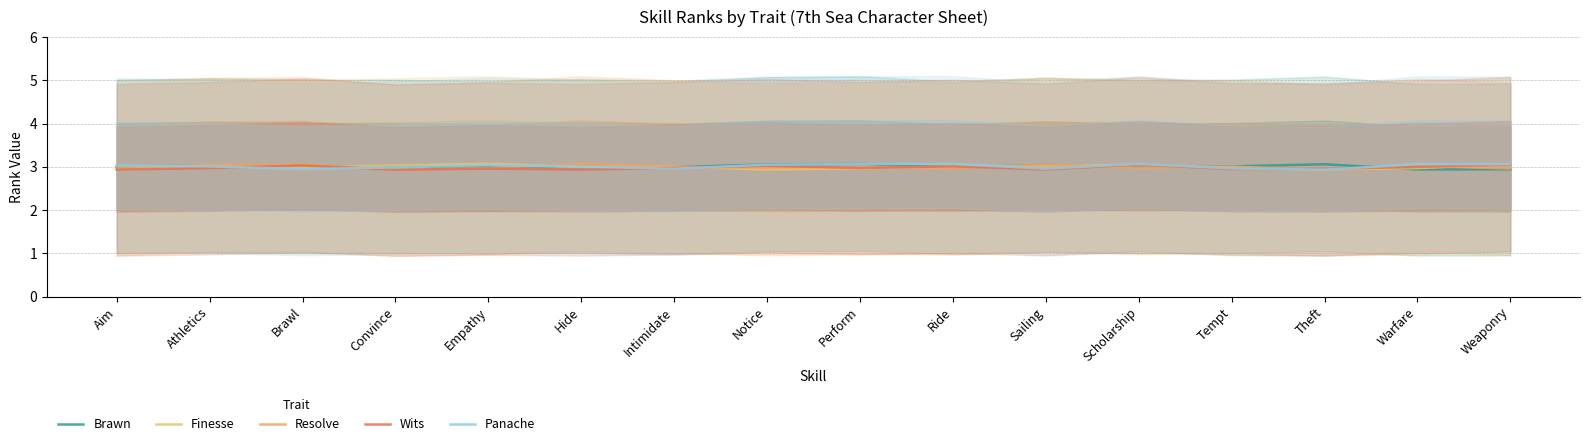

Does the chart have visible grid lines?

Yes